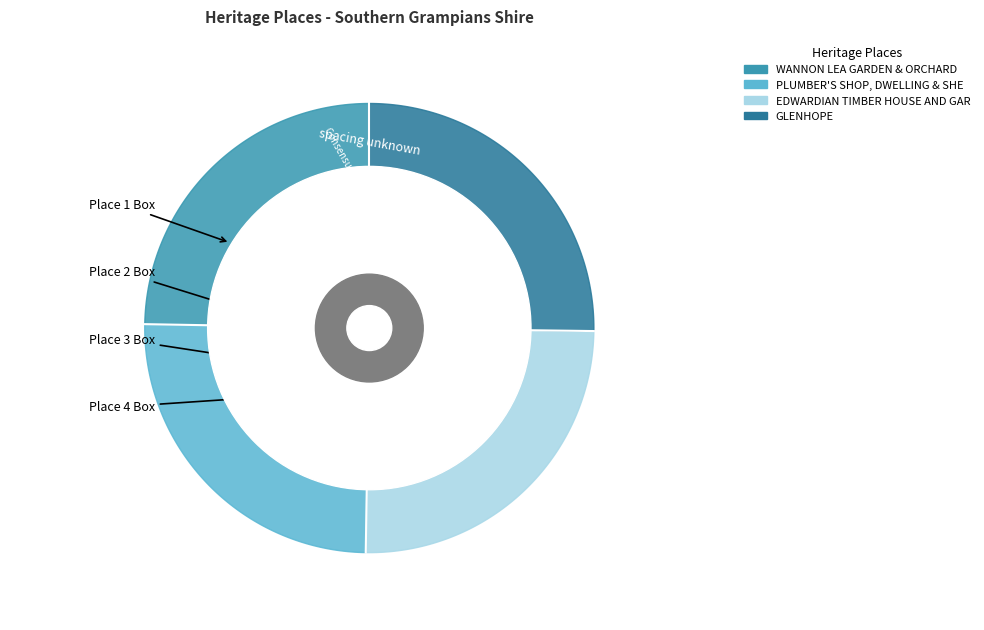

To the nearest percent, what is the average slice percentage?

25%